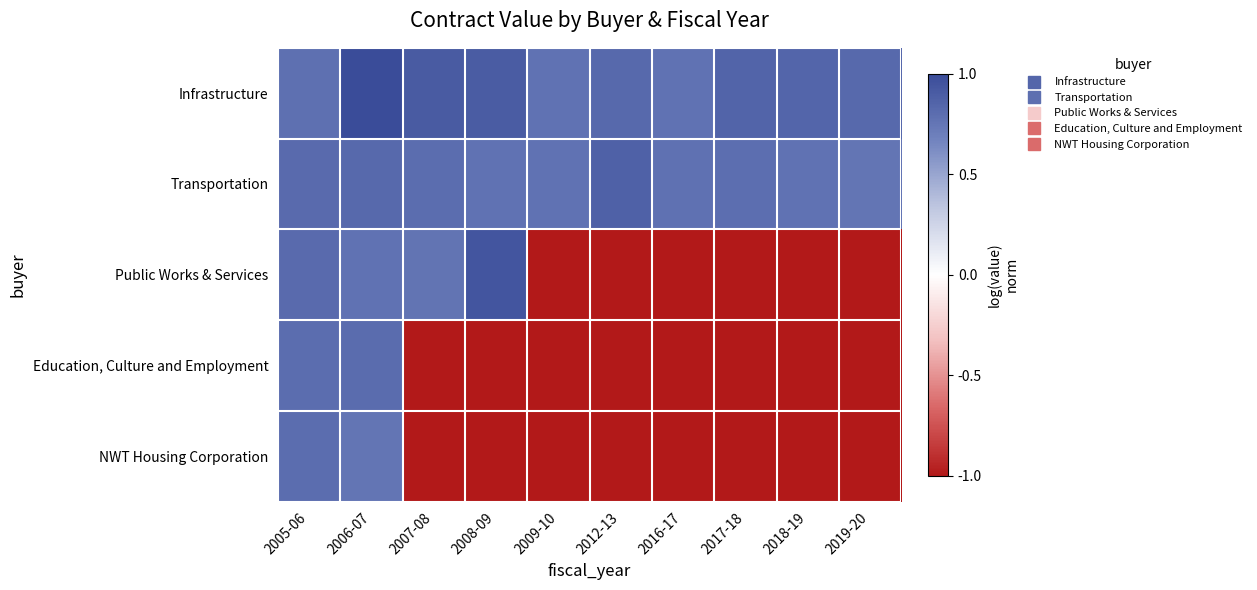

Which series has the largest range (max minus min)?

Public Works & Services